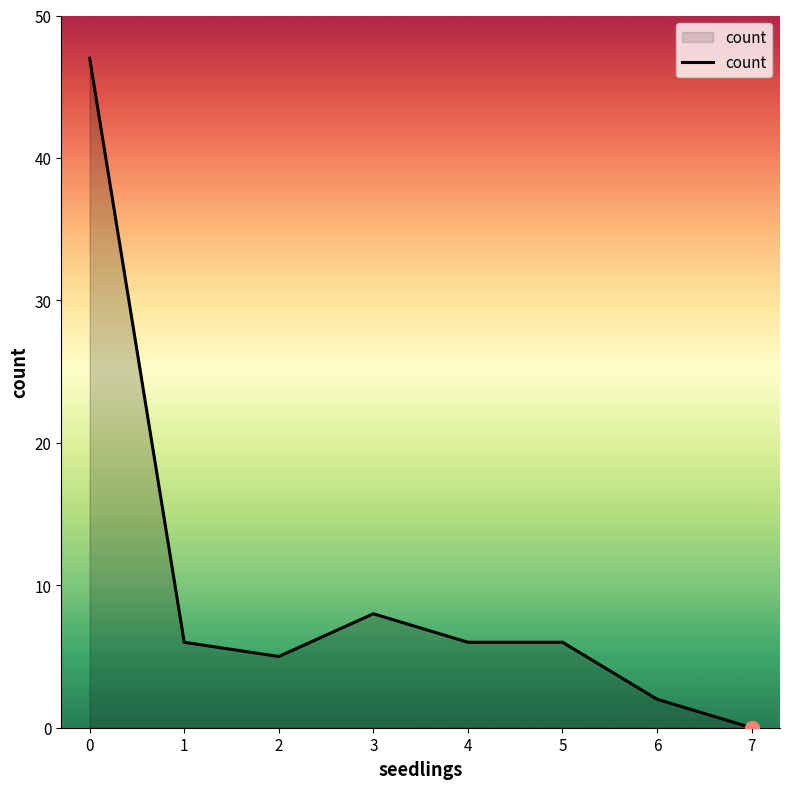

What is the change in value from 2 to 6?

-3